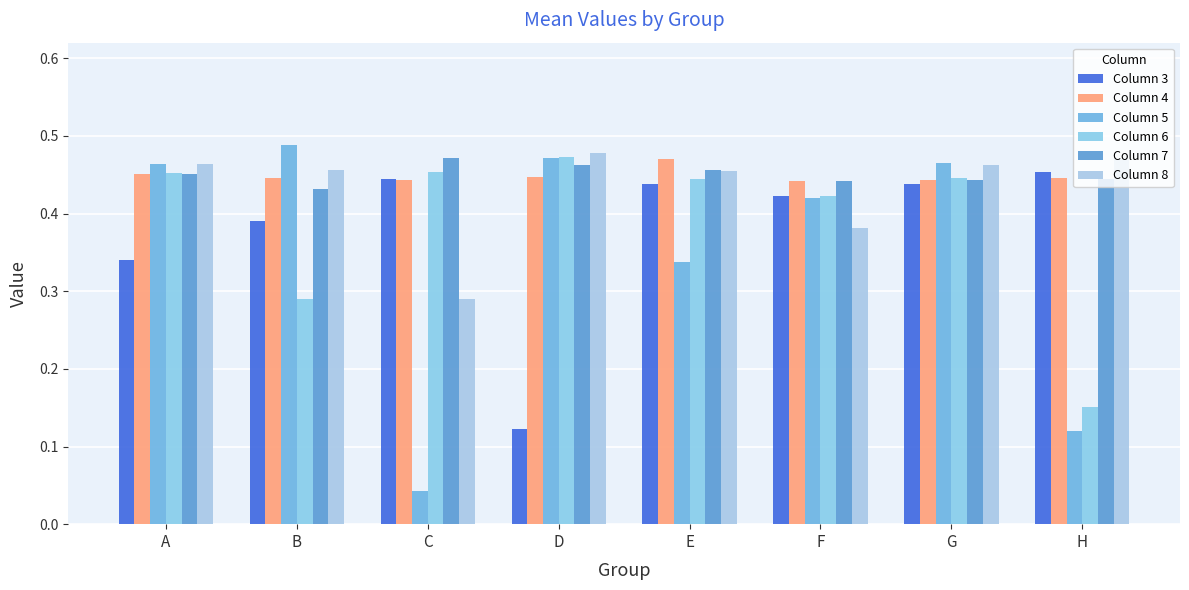

Rank the series at G from lowest to highest value.

Column 3, Column 4, Column 7, Column 6, Column 8, Column 5